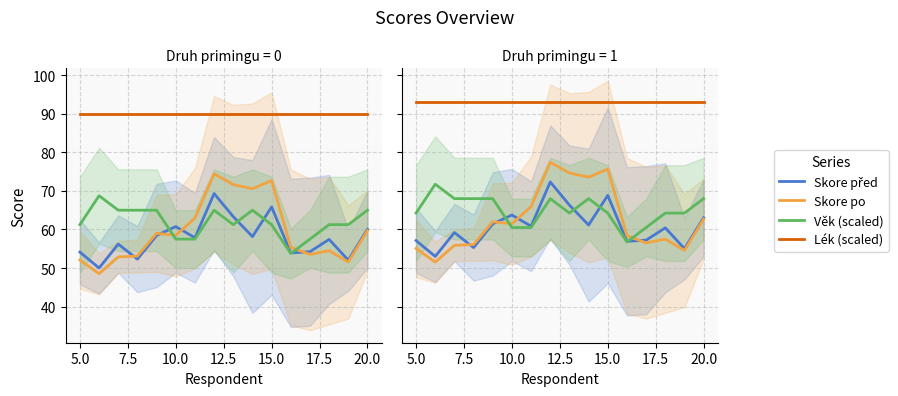

True or false: Skore po and Lék (scaled) cross at least once.

False